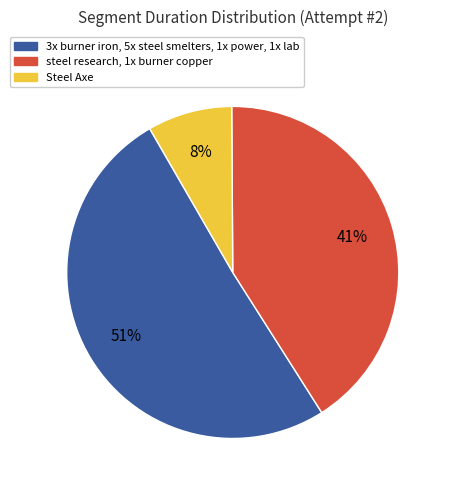

Between 3x burner iron, 5x steel smelters, 1x power, 1x lab and steel research, 1x burner copper, which is larger?

3x burner iron, 5x steel smelters, 1x power, 1x lab